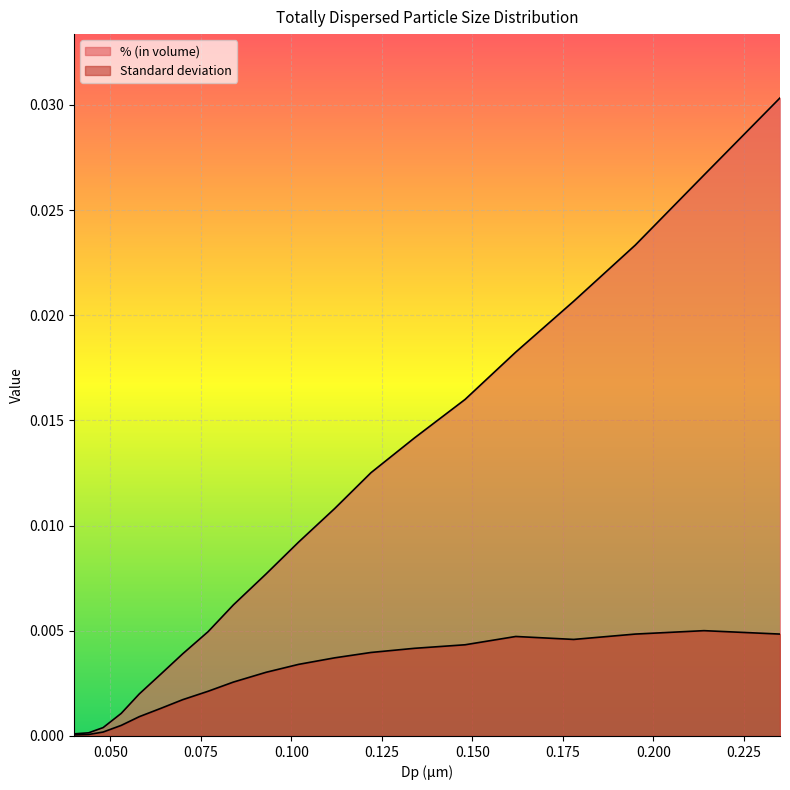

What is the sum of all % (in volume) values?

0.2